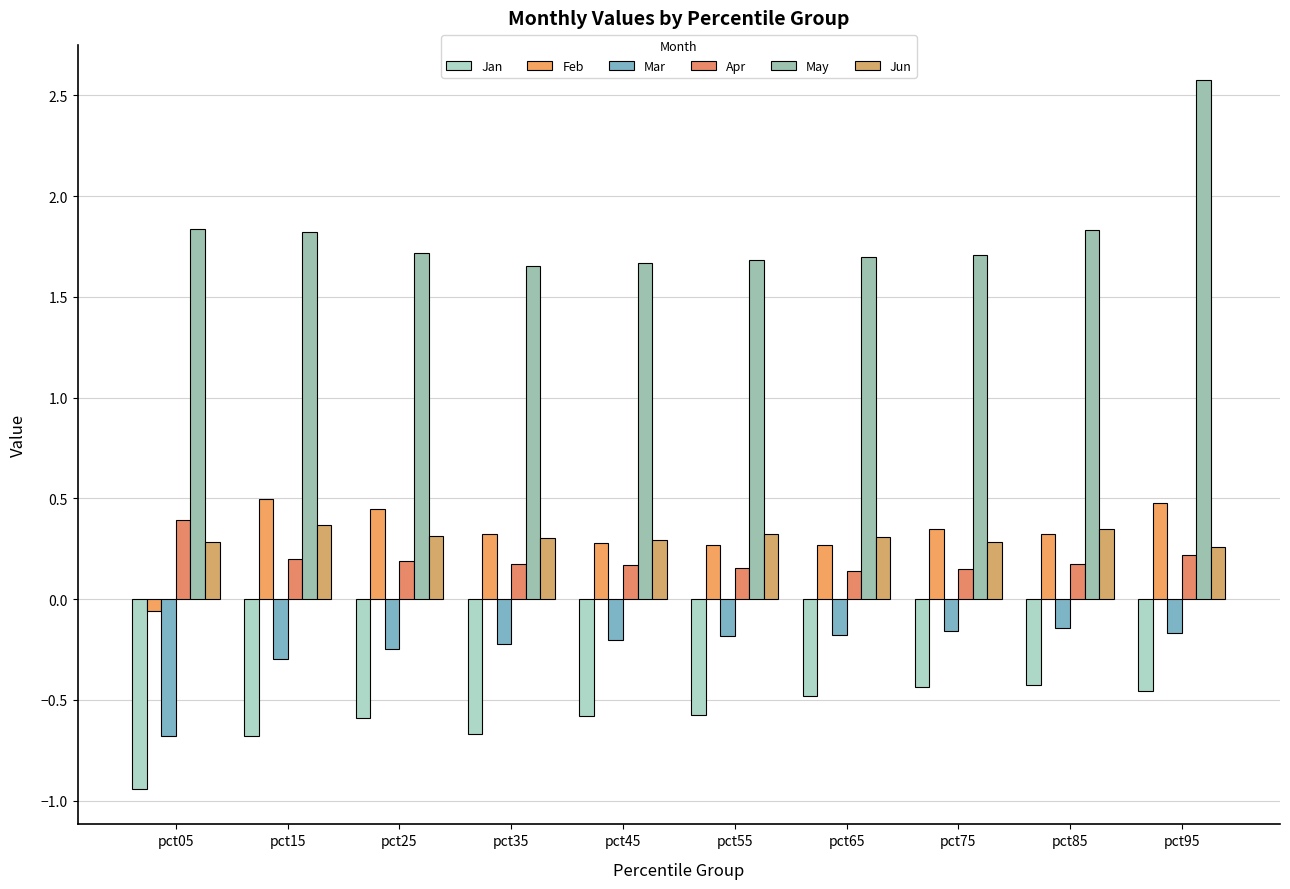

Are the bars horizontal?

No